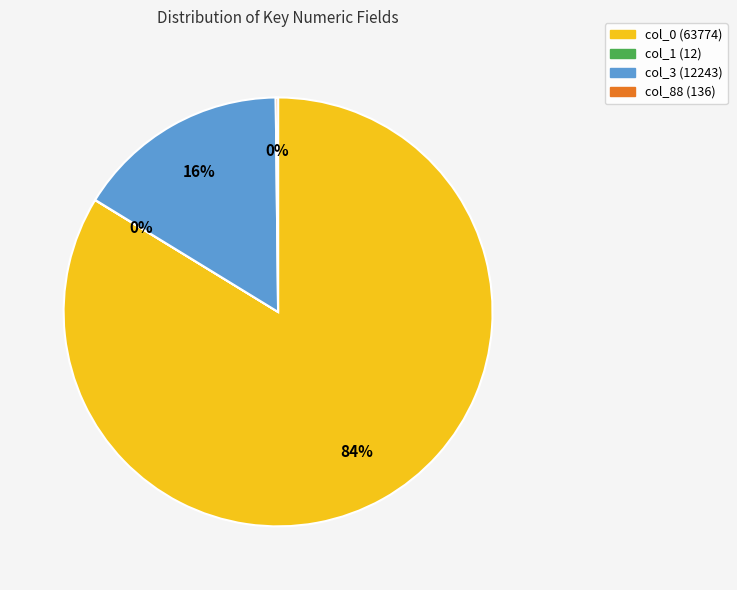

To the nearest percent, what is the average slice percentage?

25%